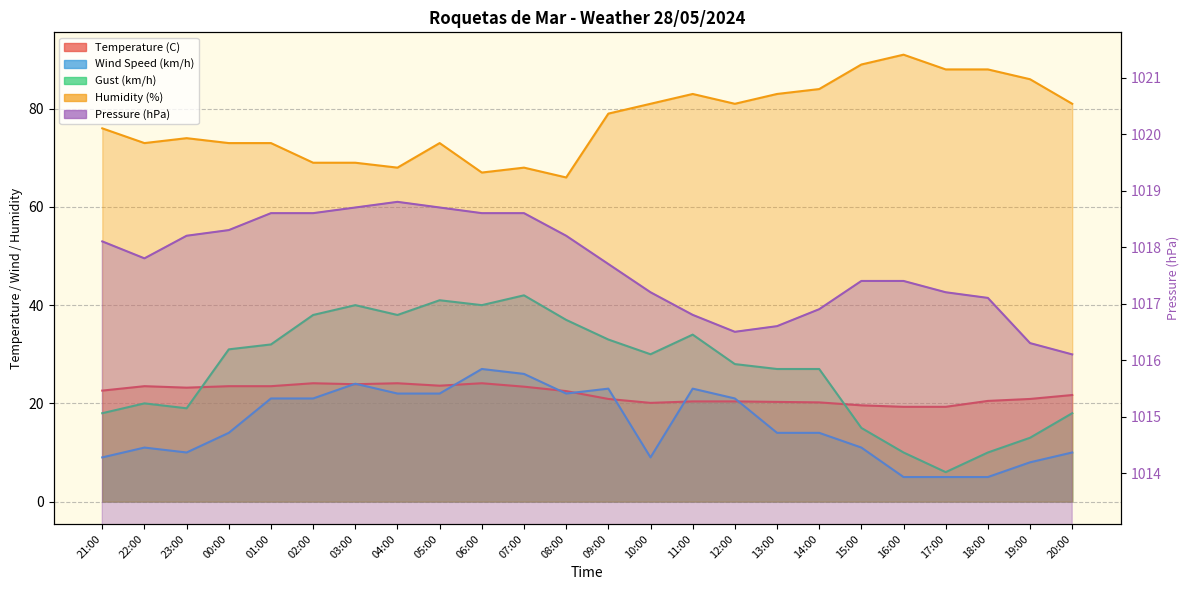

Which category has the lowest value in the Humidity (%) series?

08:00